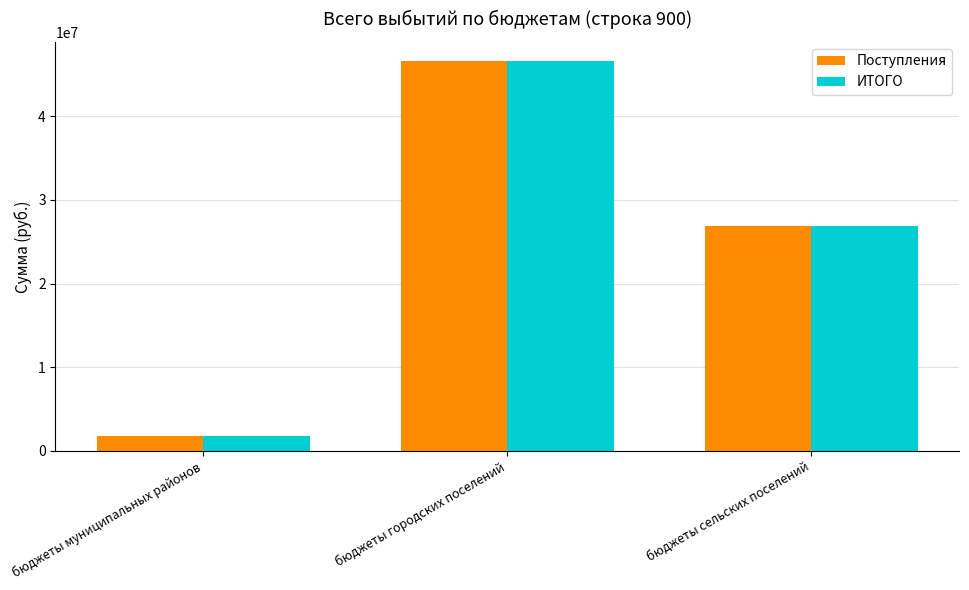

How many bars are there in each group?

2